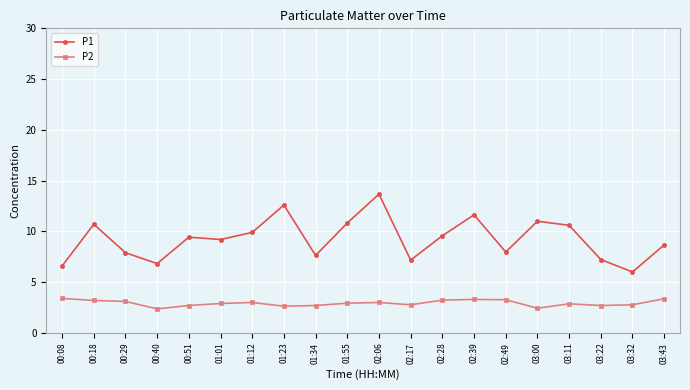

Is this an area chart (filled region under the line)?

No